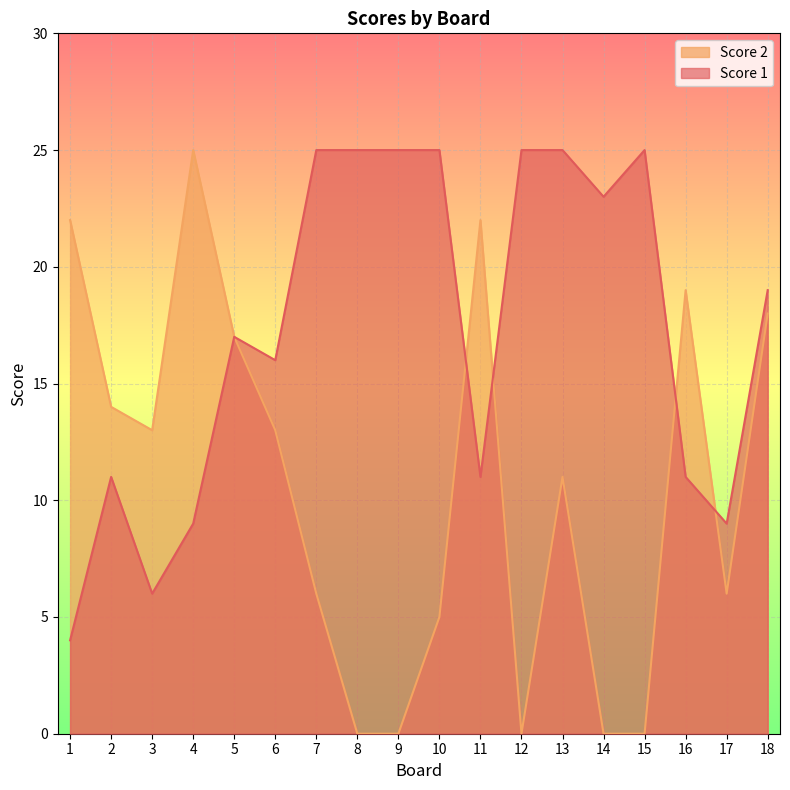

Is it true that Score 2 equals 3 at 13?

False